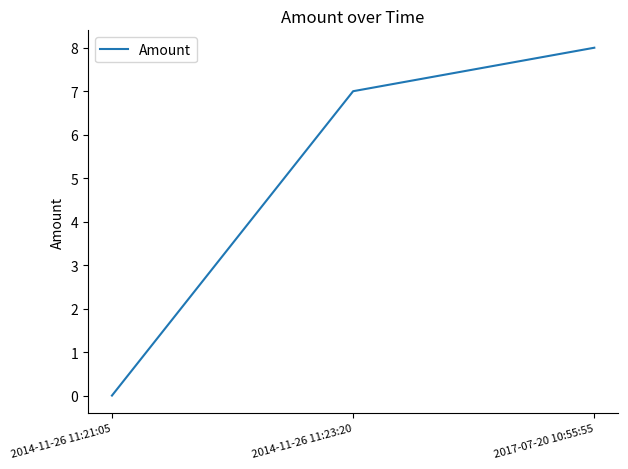

What position from the left is 2014-11-26 11:21:05?

1